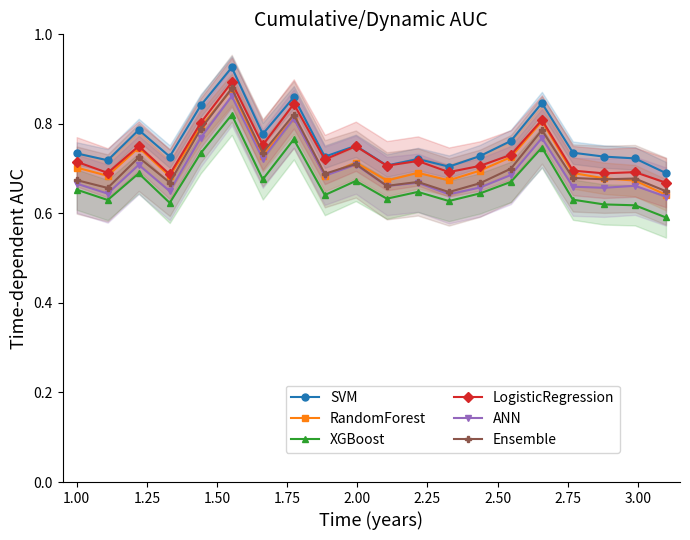

True or false: SVM and XGBoost cross at least once.

False